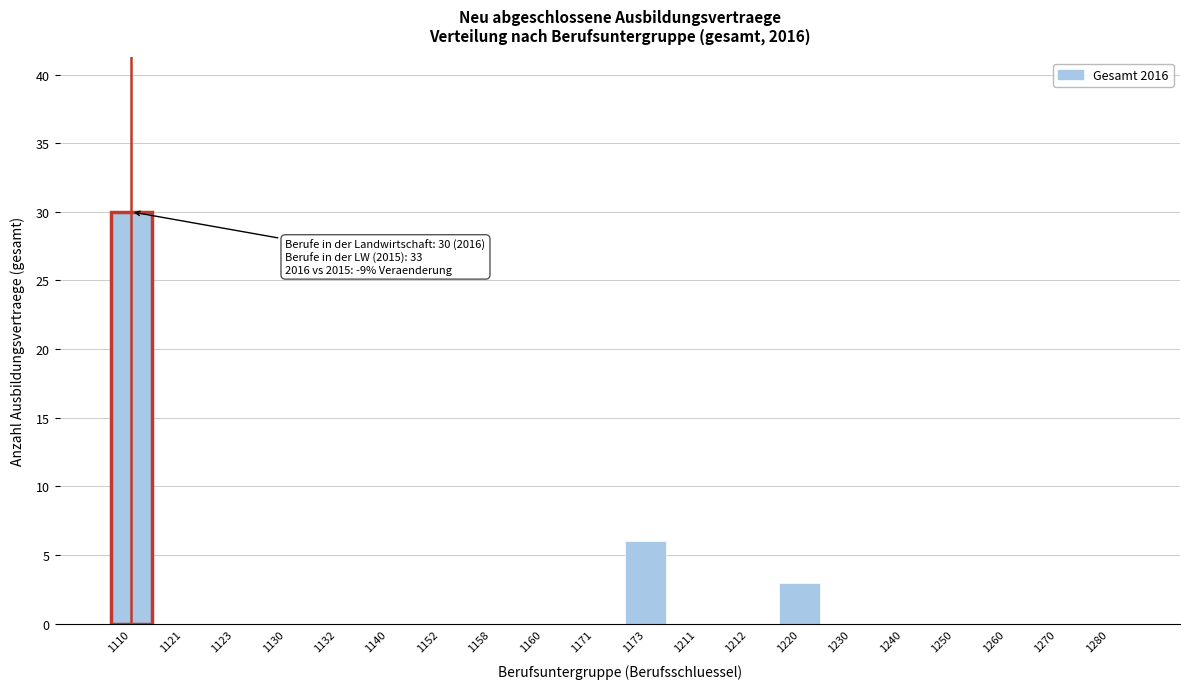

Reading right to left, transcribe all the data shown in this chart.

1280=0	1270=0	1260=0	1250=0	1240=0	1230=0	1220=3	1212=0	1211=0	1173=6	1171=0	1160=0	1158=0	1152=0	1140=0	1132=0	1130=0	1123=0	1121=0	1110=30